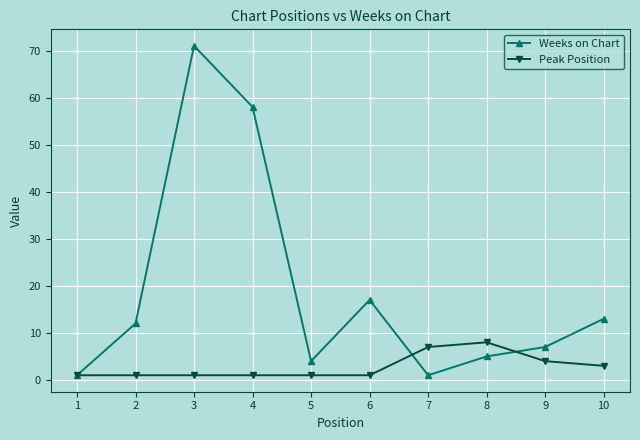

Which series has the largest total across all categories?

Weeks on Chart